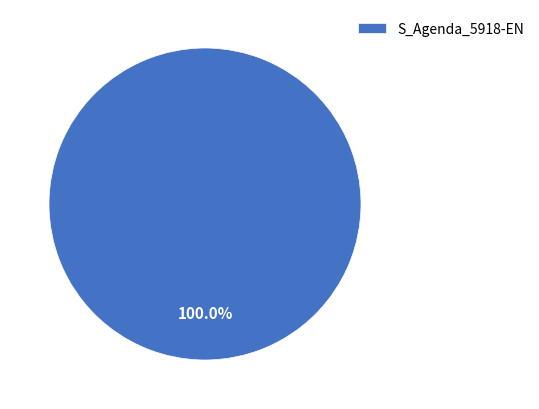

What is the majority slice?

S_Agenda_5918-EN